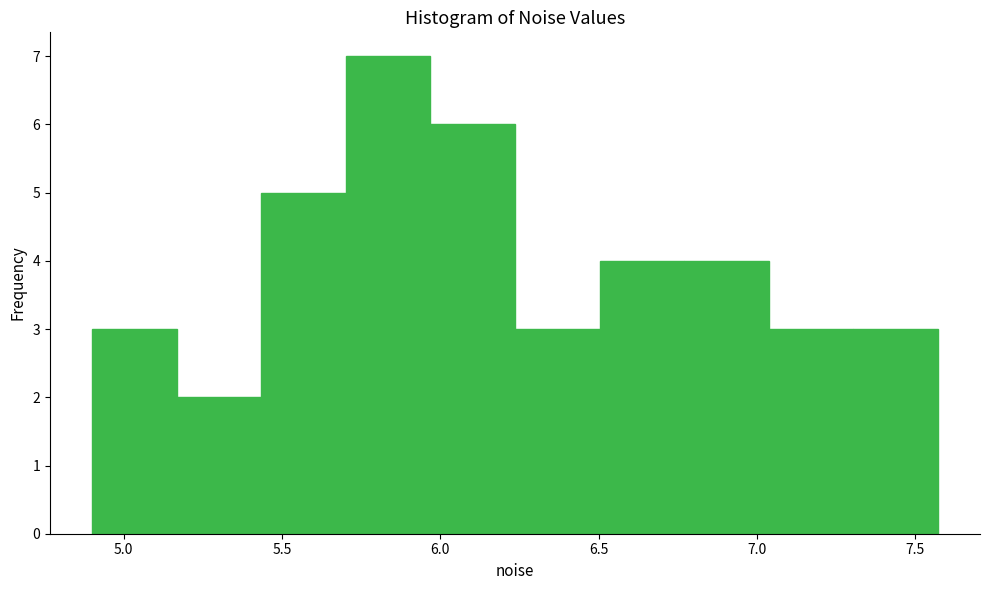

Reading left to right, transcribe this chart: for each bar, give the range it covers on the x-axis and its height. Neither the bar edges nor the heights are printed on the chart, so give them approximately, as read against the axes.

4.90 to 5.15: 3
5.15 to 5.45: 2
5.45 to 5.70: 5
5.70 to 5.95: 7
5.95 to 6.25: 6
6.25 to 6.50: 3
6.50 to 6.75: 4
6.75 to 7.05: 4
7.05 to 7.30: 3
7.30 to 7.55: 3